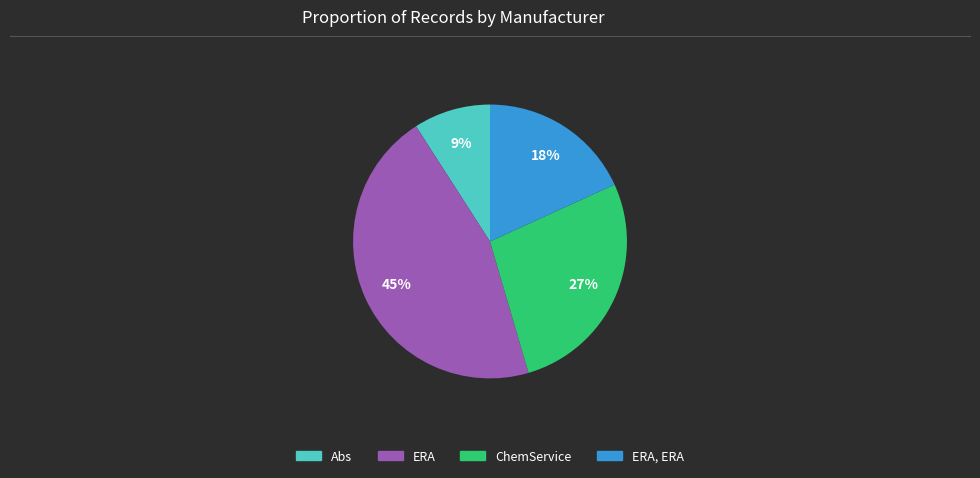

Is there a majority slice in this chart?

No